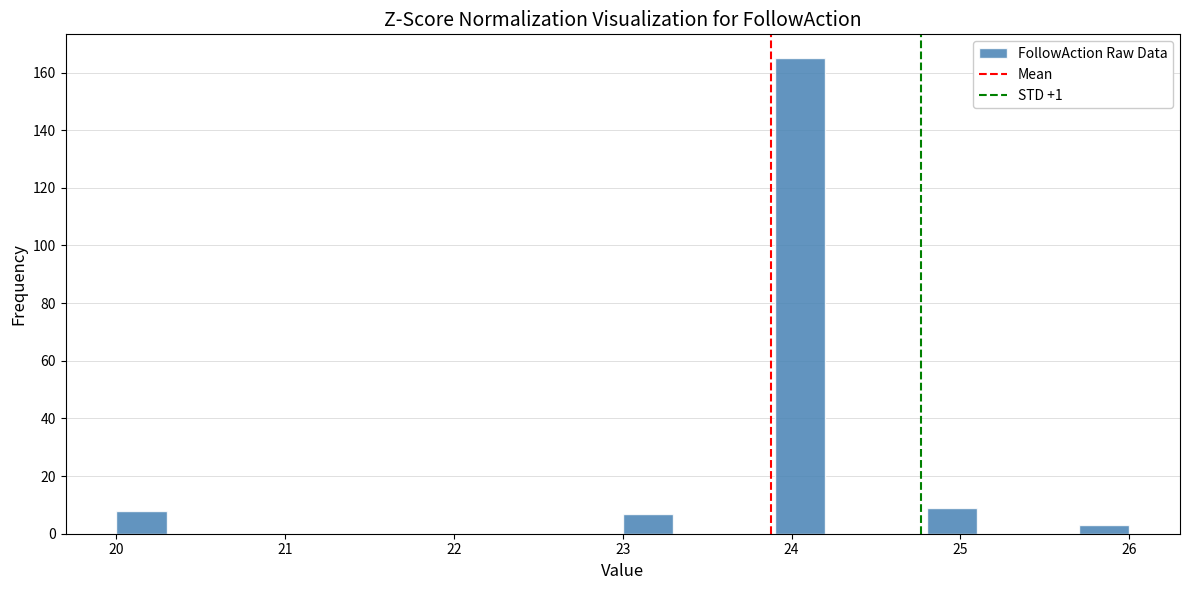

Read against the x-axis, roughly where is the centre of the tallest bar?

24.1